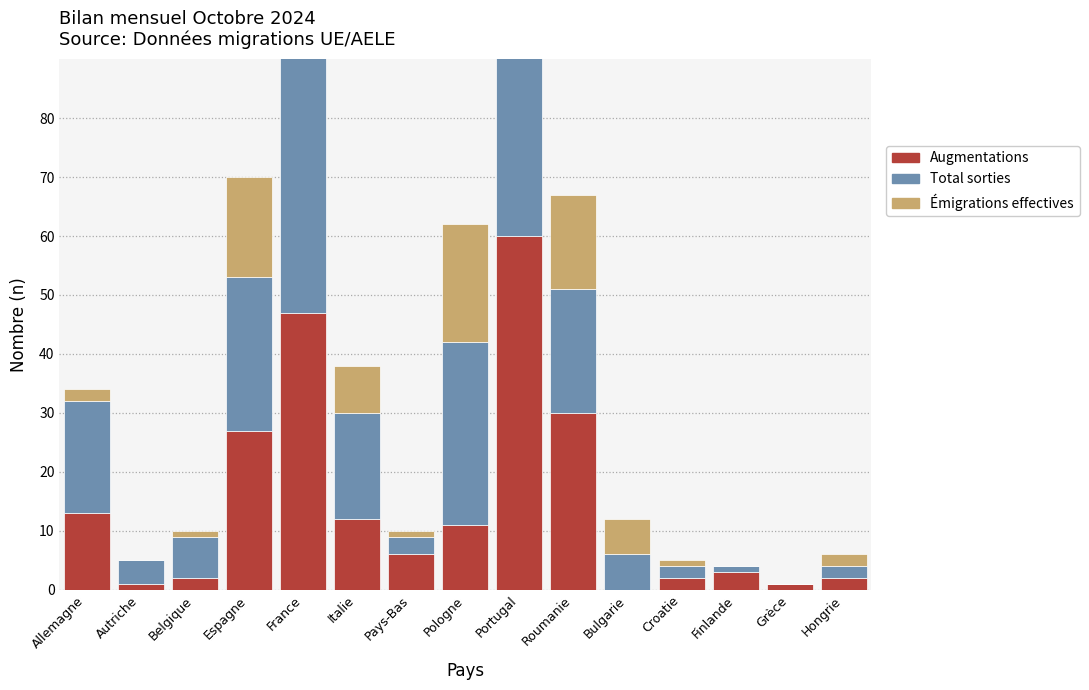

What is the average value of the Augmentations series?

14